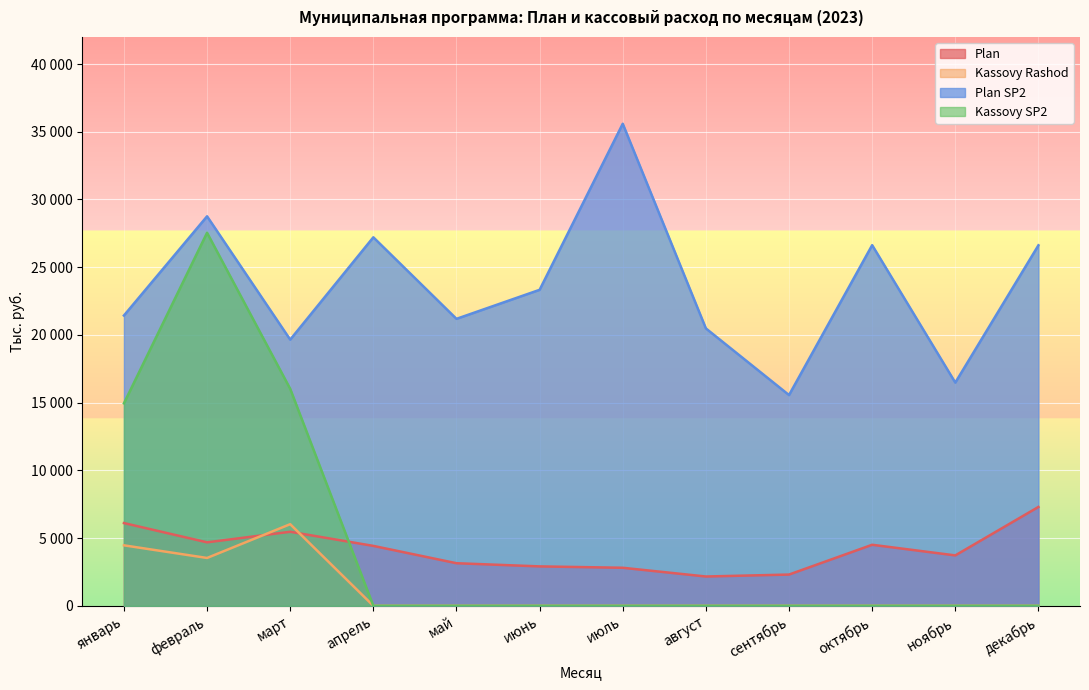

How many data points does each series have?

12